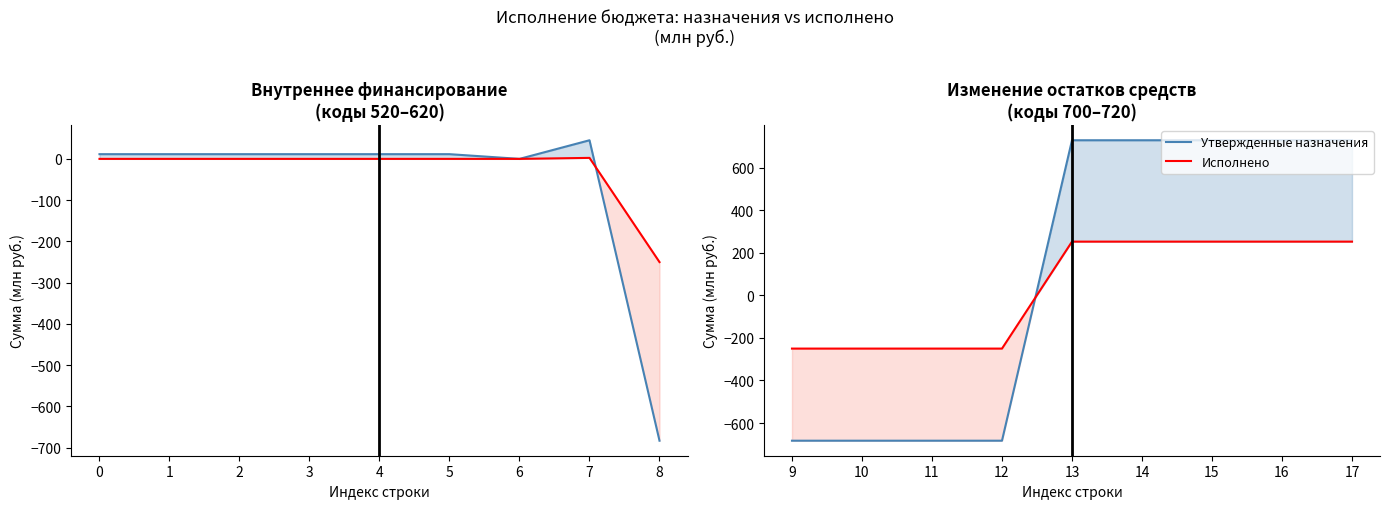

List the series in order of their overall mean, lowest first.

Исполнено, Утвержденные назначения